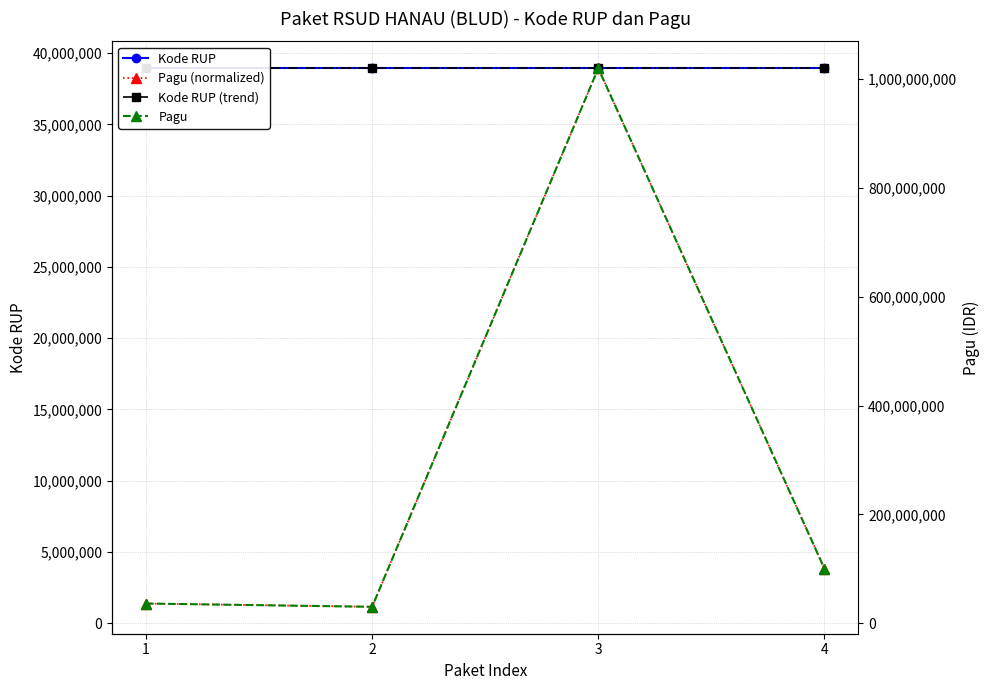

Between 2 and 4, which is larger?

4